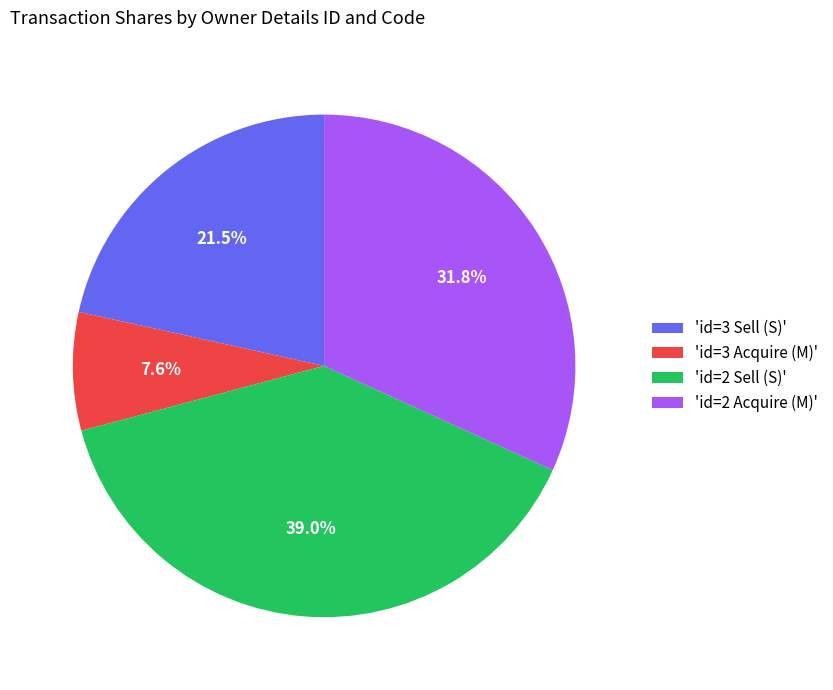

What is the smallest slice in the pie chart?

'id=3 Acquire (M)'